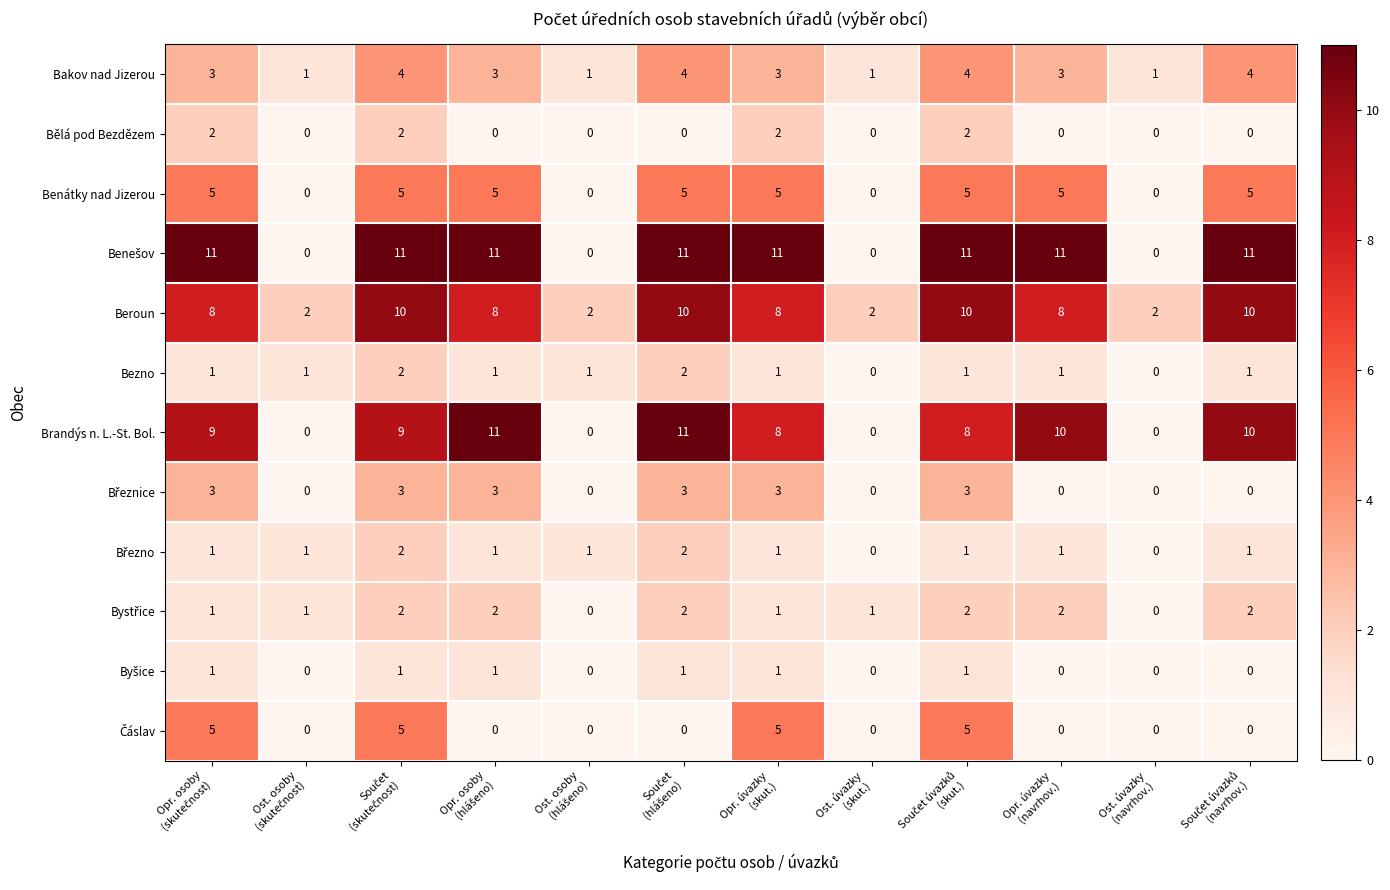

At how many categories does at least one series exceed 3?

8